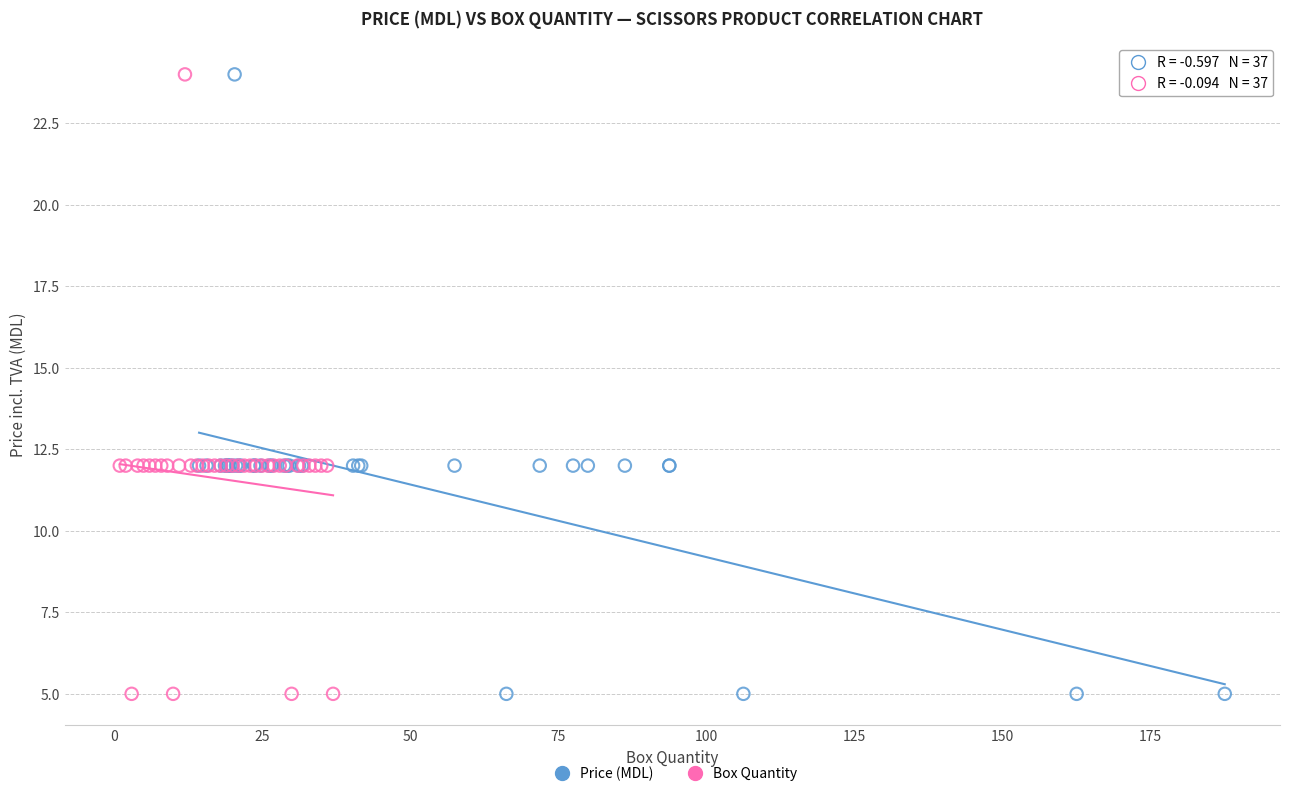

What are all the series names shown in the legend?

Price (MDL), Box Quantity